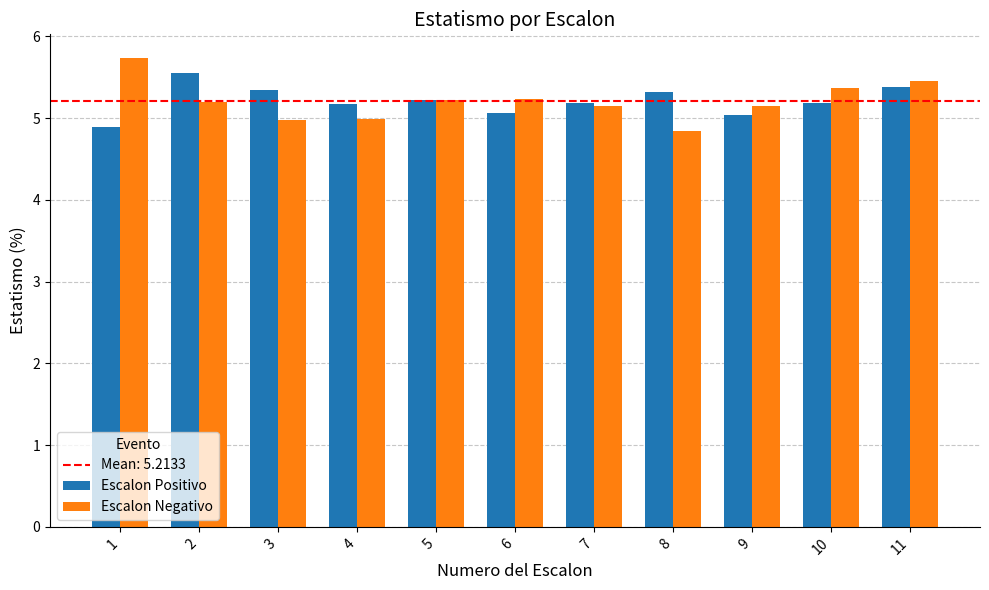

What is the total value across all series at 3?

10.3